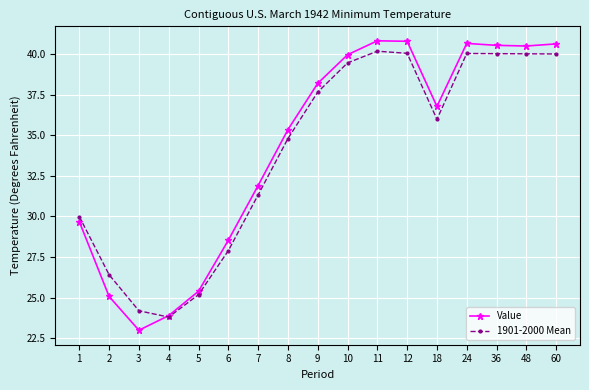

List the series in order of their peak value, highest first.

Value, 1901-2000 Mean